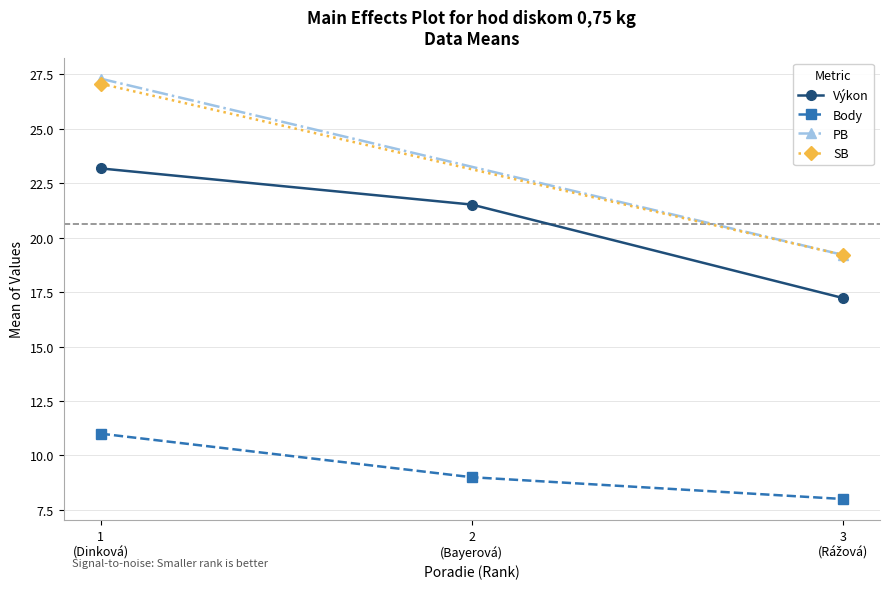

What is the maximum value for Body?

11.0